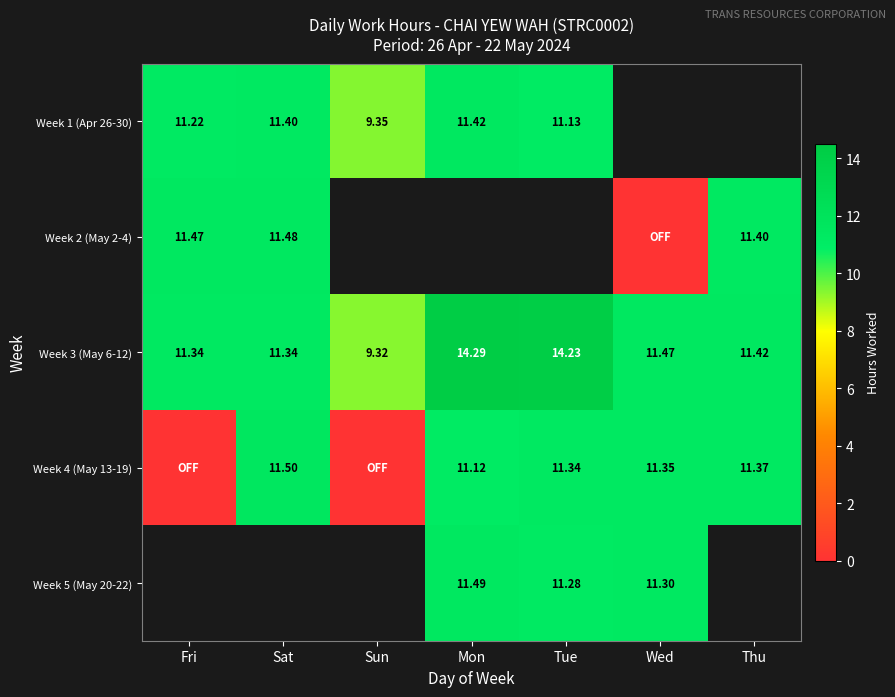

Count the number of categories in the chart.

7